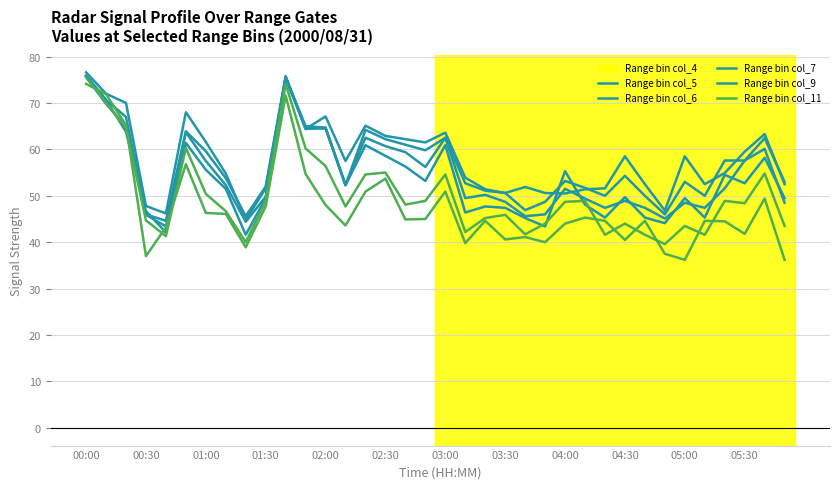

Is this an area chart (filled region under the line)?

No